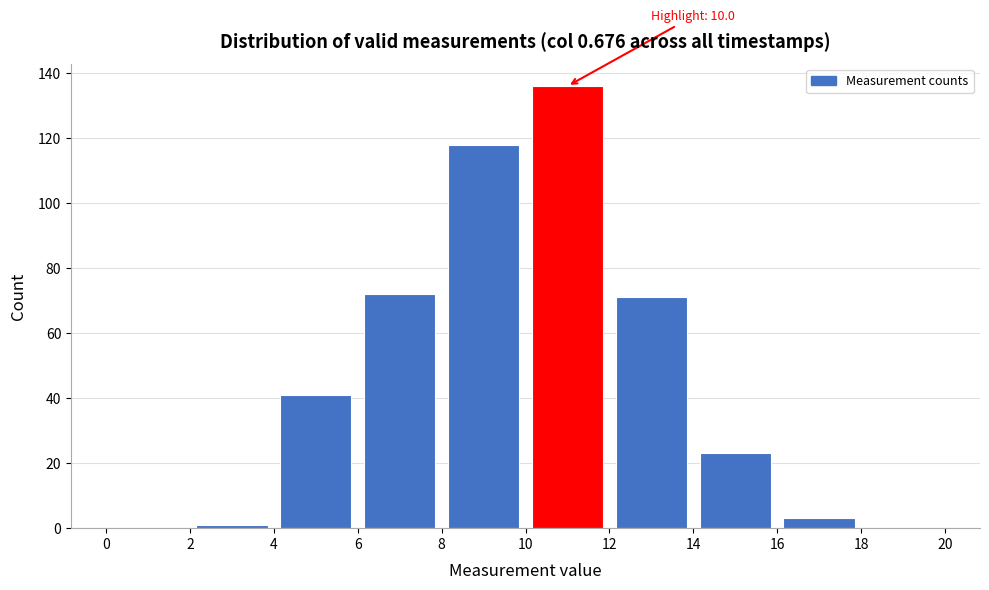

Over which range of the x-axis is the bar tallest?

10 to 12